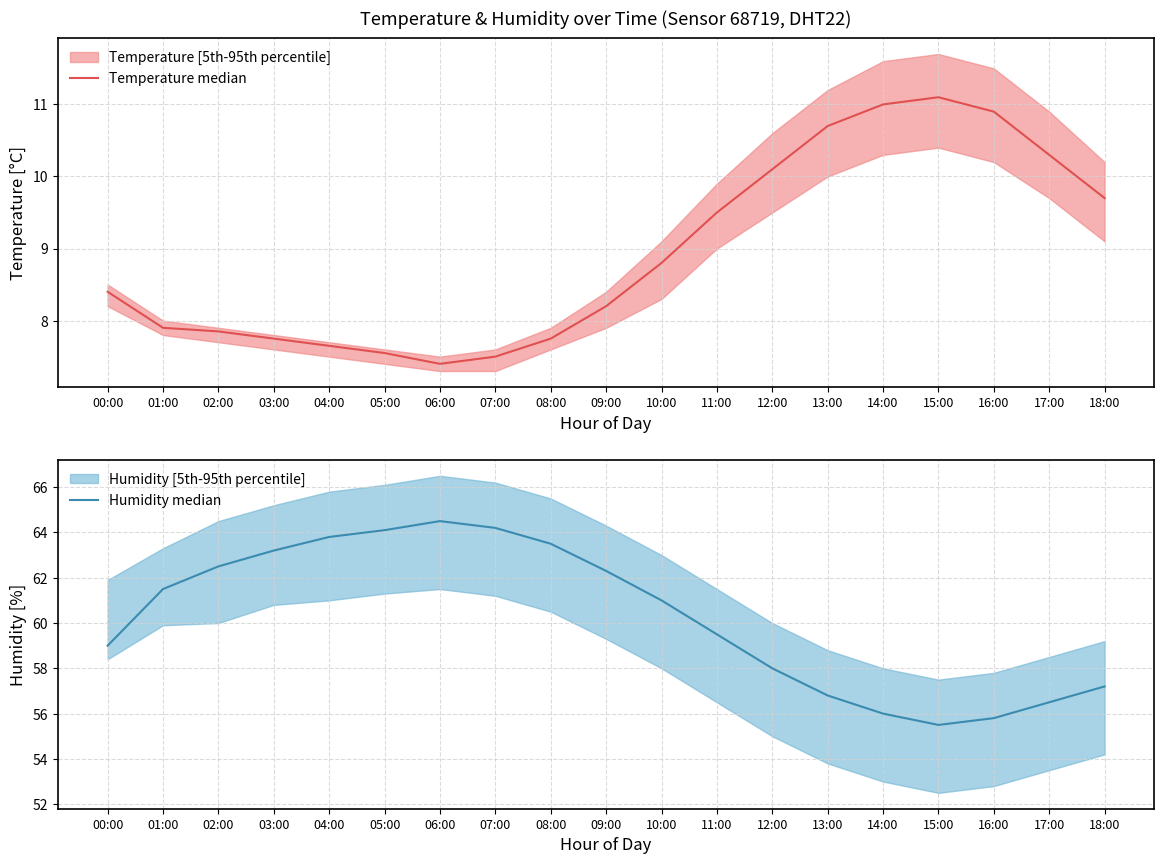

What is the minimum value for Humidity median?

55.5